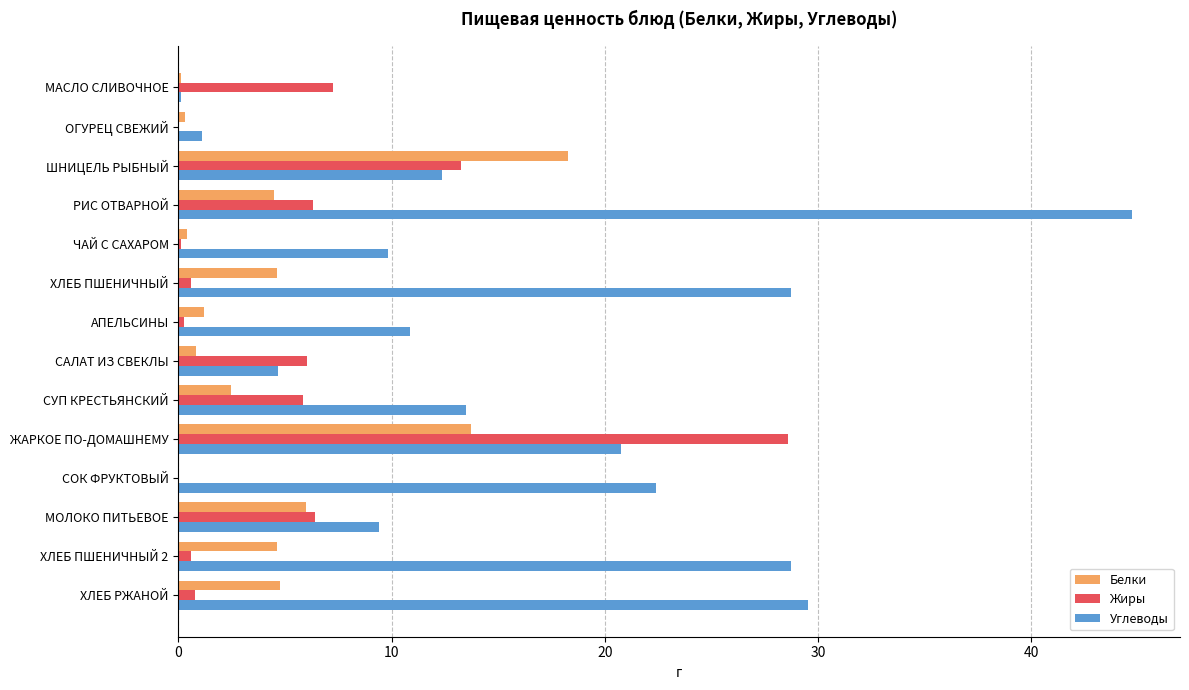

What is the maximum value shown in the chart?

44.7